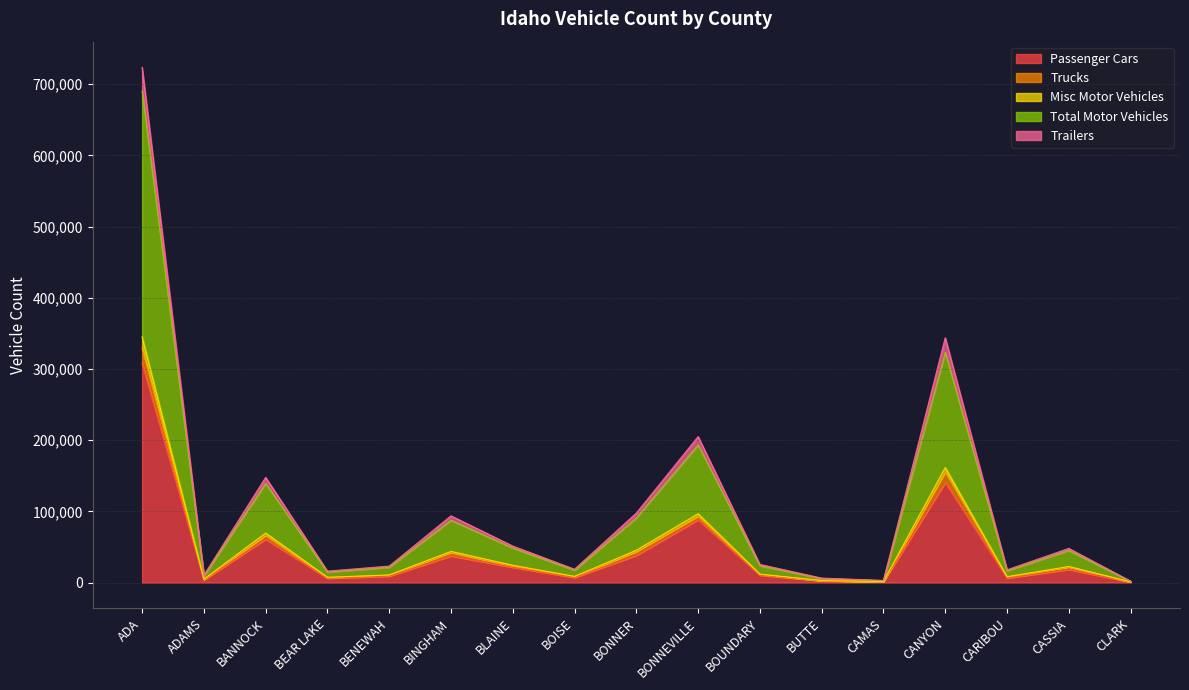

What is the highest value of the Passenger Cars series?

307911